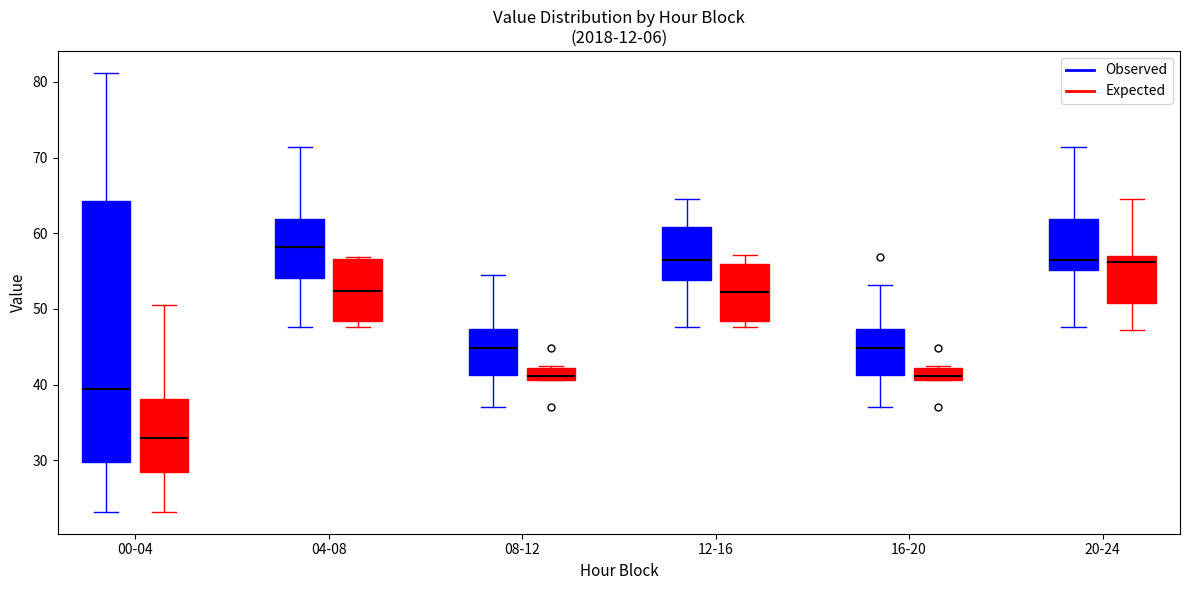

Comparing the boxes themselves (not the whiskers), which one is the tallest?

00-04 (Observed)